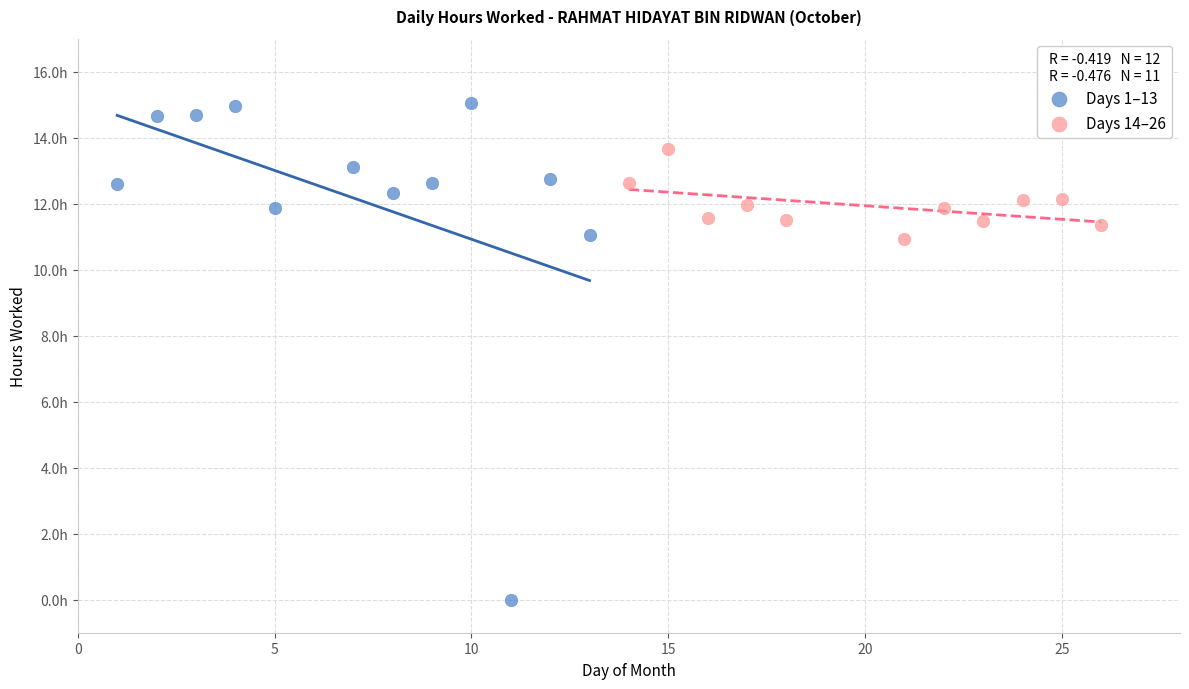

What are all the series names shown in the legend?

Days 1–13, Days 14–26